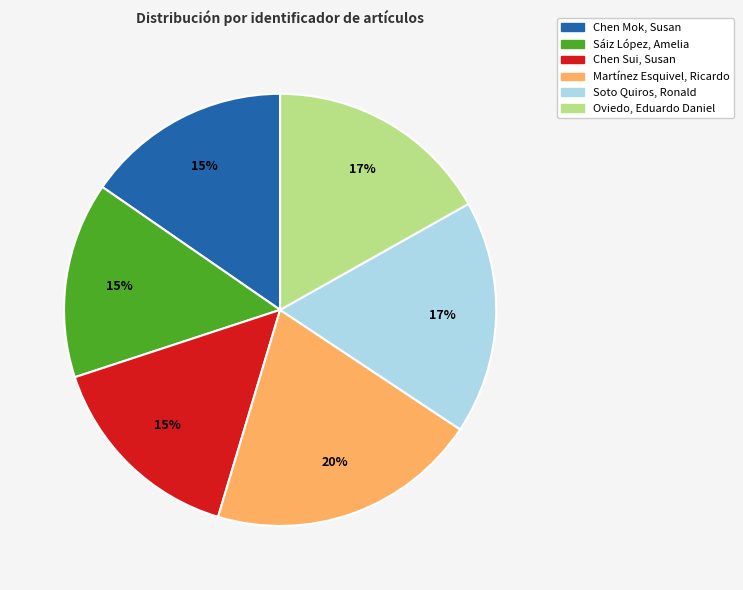

To the nearest percent, what is the average slice percentage?

17%